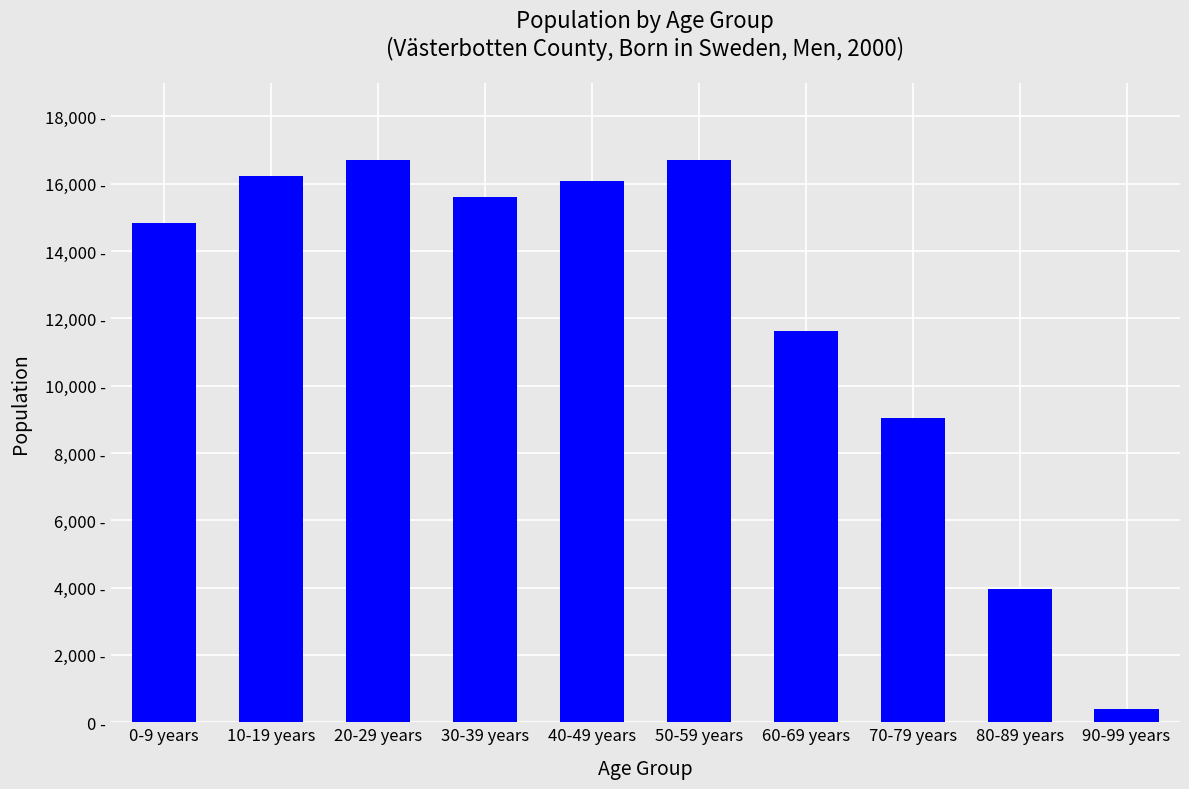

At which label does the data first exceed 15617?

10-19 years